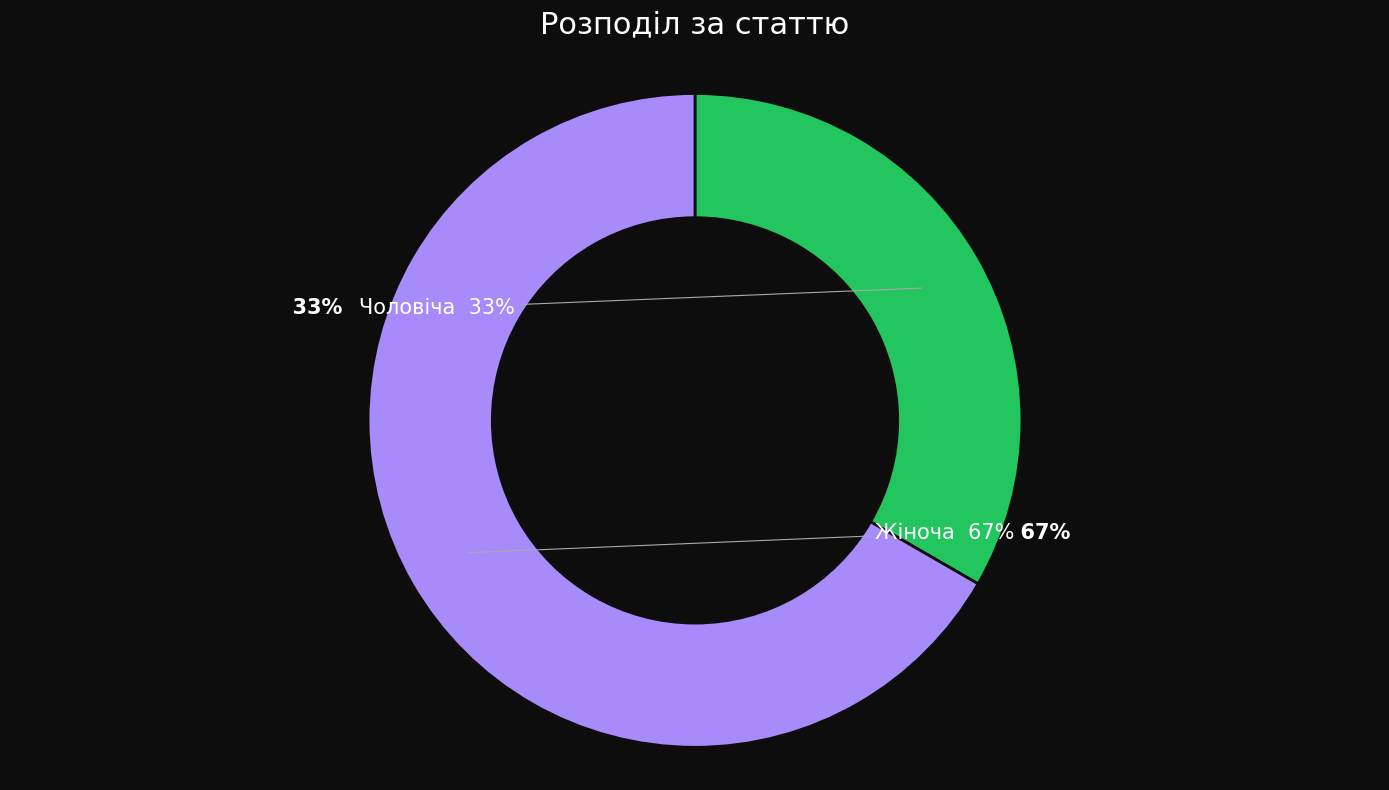

Which category has the biggest portion of the pie?

Жіноча